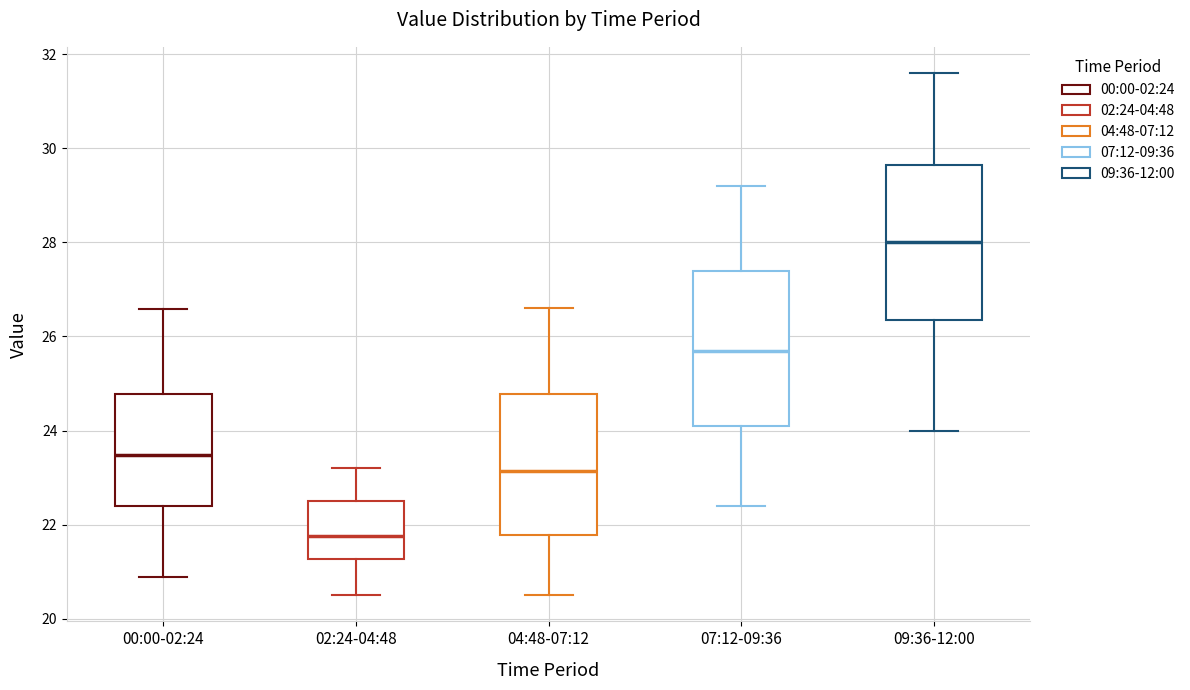

Reading left to right, transcribe this box plot: for each box, give where its median line is, the range the box spans, and where its two whiskers end, as read against the y-axis. The values are not printed on the chart, so give them approximately, as read against the axis.

00:00-02:24: median 23.4, box 22.4 to 24.8, whiskers 20.8 to 26.6
02:24-04:48: median 21.8, box 21.2 to 22.6, whiskers 20.6 to 23.2
04:48-07:12: median 23.2, box 21.8 to 24.8, whiskers 20.6 to 26.6
07:12-09:36: median 25.8, box 24.2 to 27.4, whiskers 22.4 to 29.2
09:36-12:00: median 28.0, box 26.4 to 29.6, whiskers 24.0 to 31.6